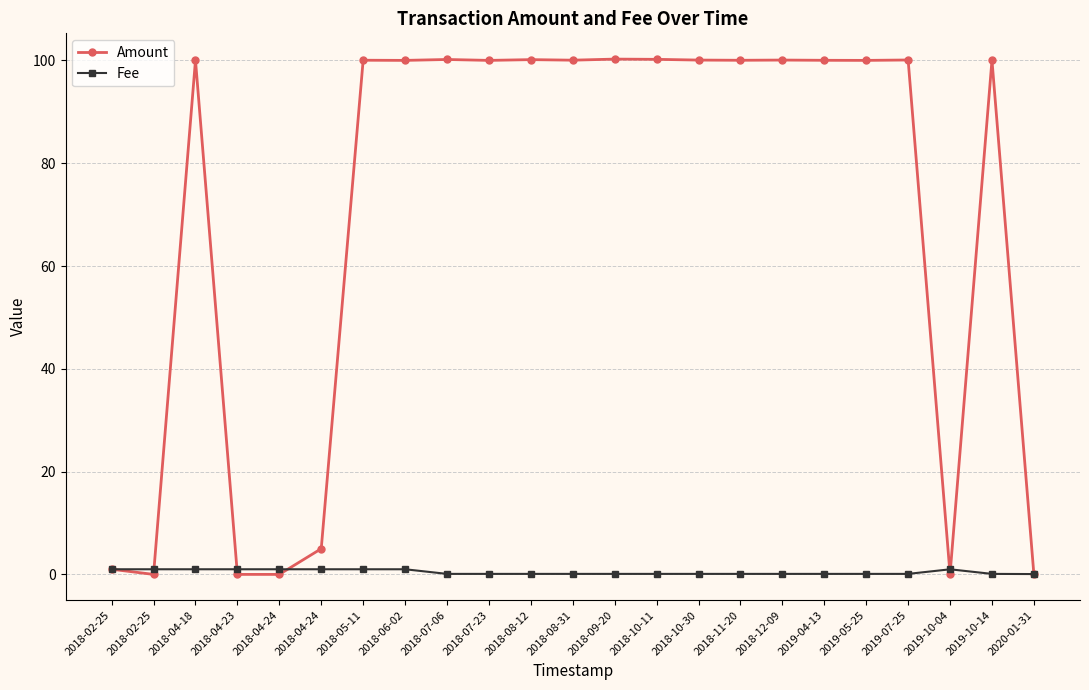

True or false: Fee and Amount intersect in this chart.

True